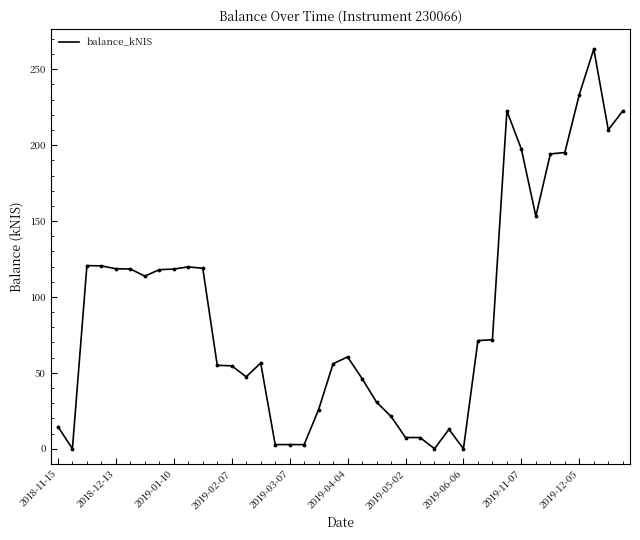

What is the greatest value displayed?

263.3